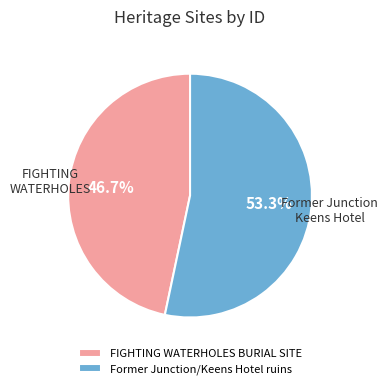

To the nearest percent, what is the difference between the Former Junction/Keens Hotel ruins and FIGHTING WATERHOLES BURIAL SITE slice percentages?

7%